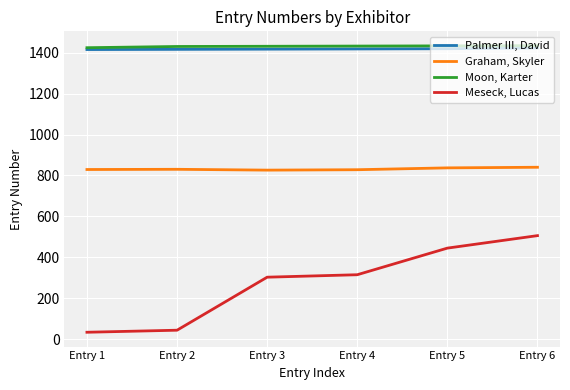

Rank the series by their maximum value, from lowest to highest.

Meseck, Lucas, Graham, Skyler, Palmer III, David, Moon, Karter